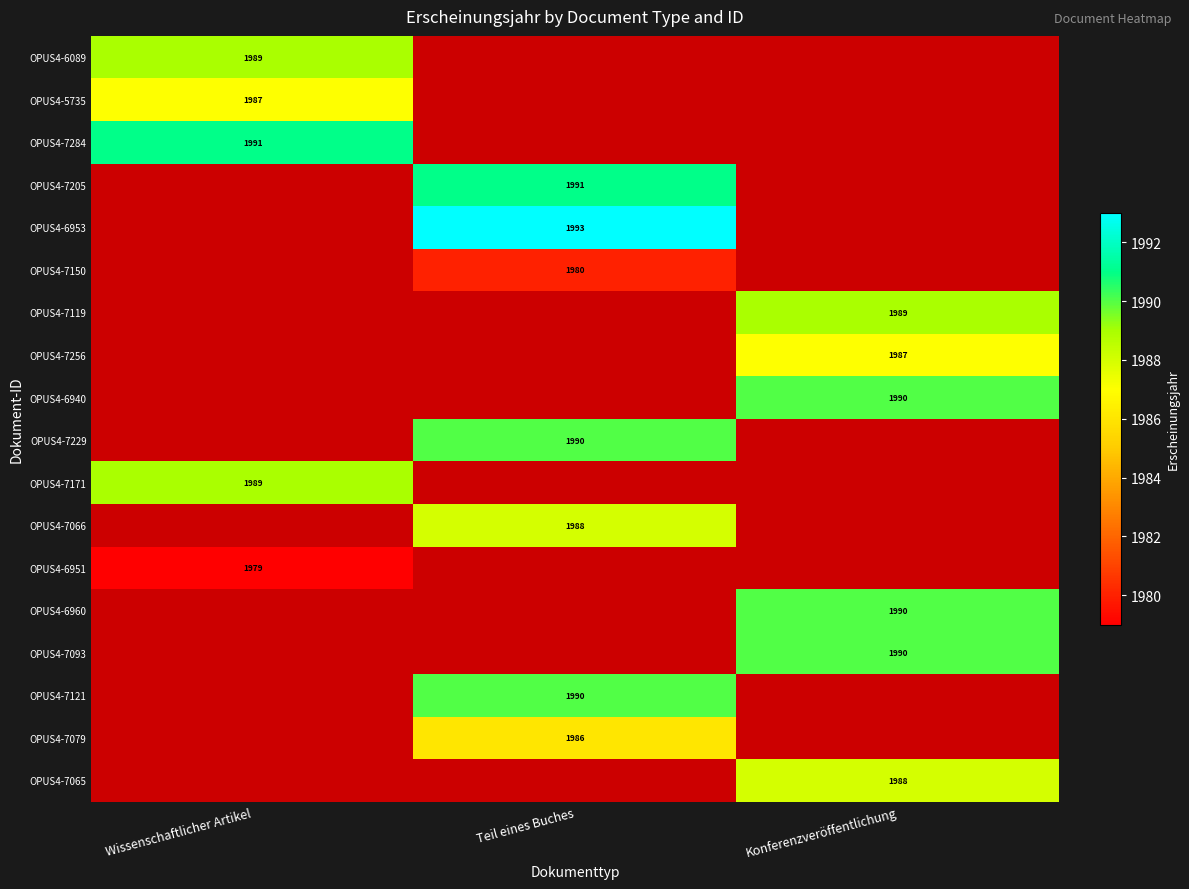

Is the value of OPUS4-7171 at Konferenzveröffentlichung greater than the value of OPUS4-7119 at Wissenschaftlicher Artikel?

No